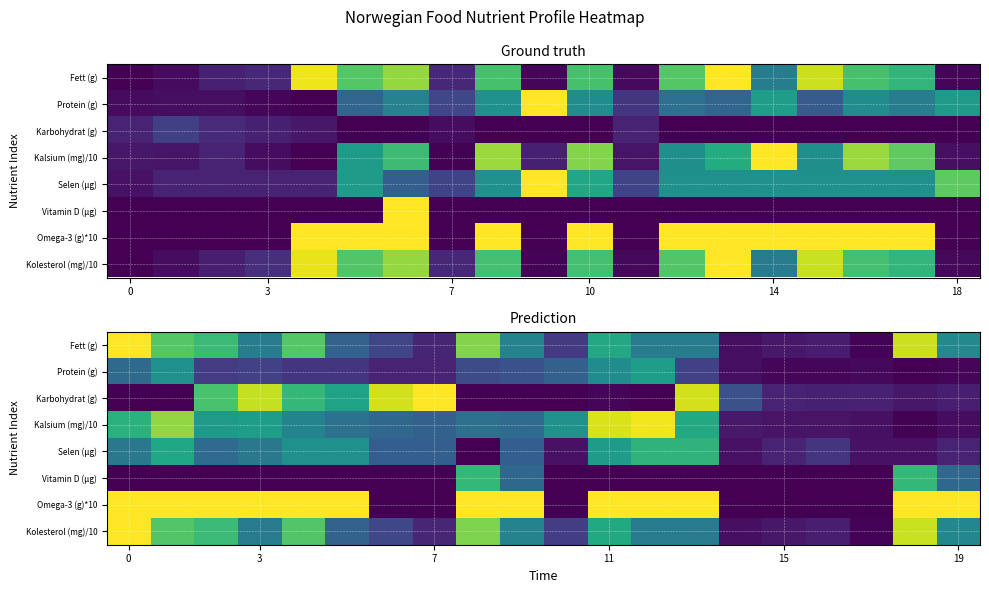

What is the sum of all Vitamin D (µg) values?

2.0